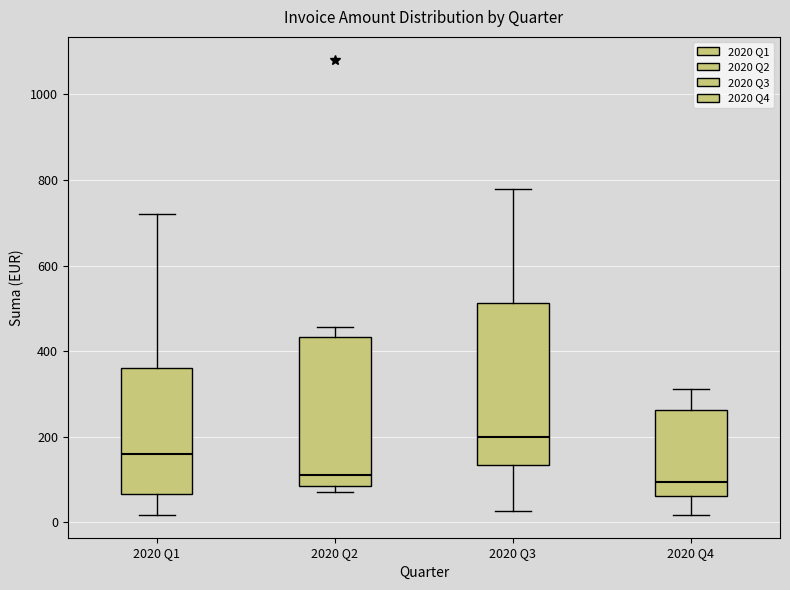

Comparing the boxes themselves (not the whiskers), which one is the tallest?

2020 Q3